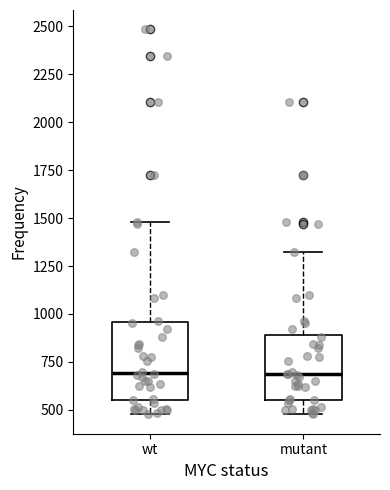

Where is the lower edge of the box for mutant on the y-axis? The values are not printed on the chart, so give them approximately, as read against the axis.

550